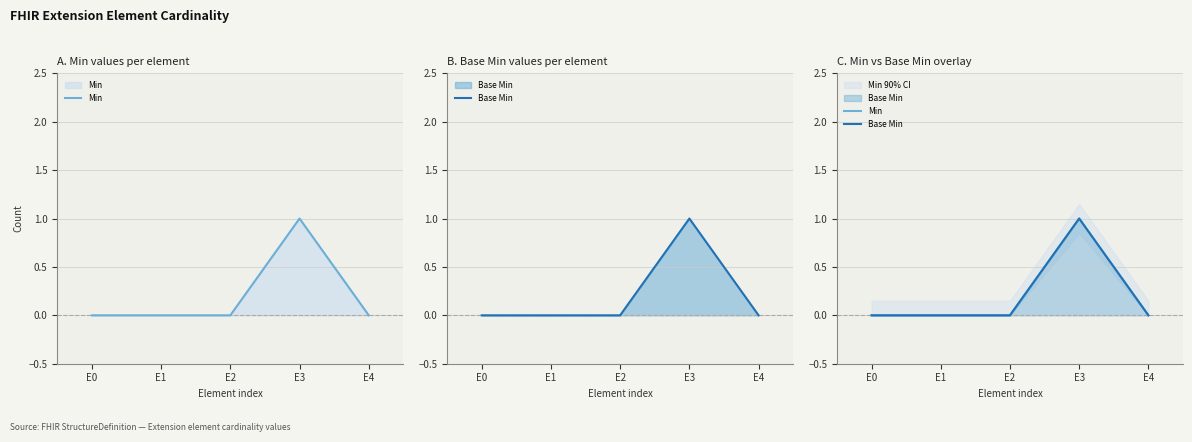

At which label does Base Min reach its minimum?

E0